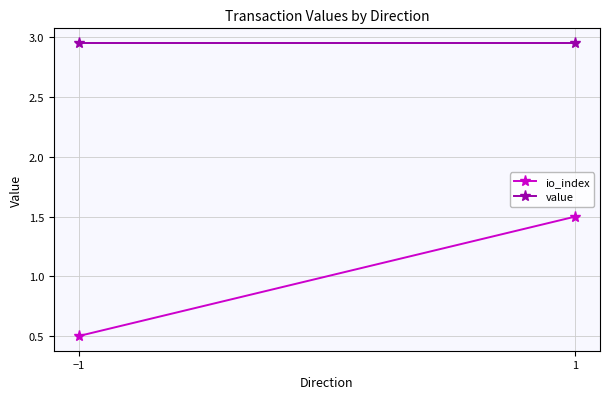

At which label is io_index closest to 1?

−1